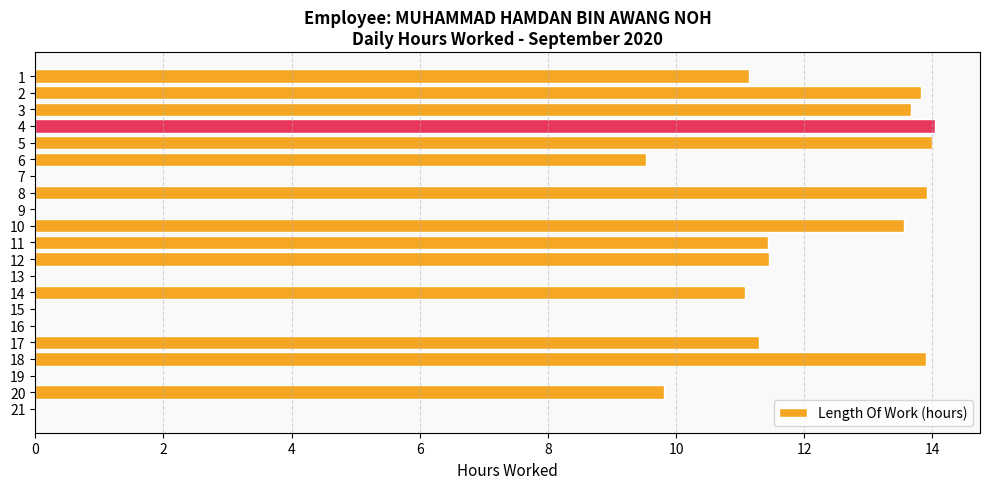

The chart shows a value of 5.3 at 12. True or false?

False